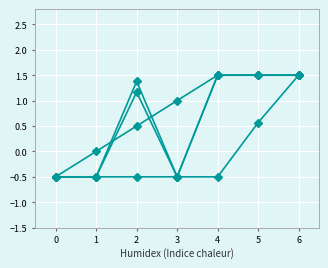

How many lines are shown in the chart?

4